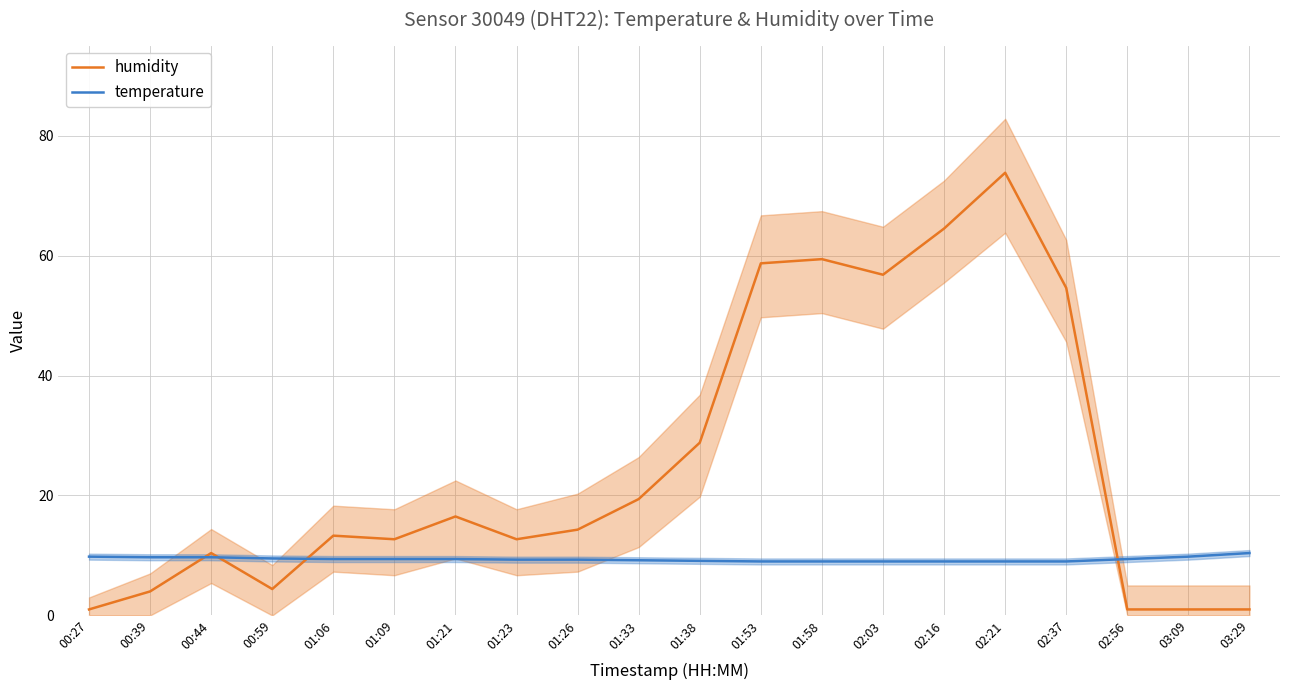

The value of temperature at 02:21 is 9.0. True or false?

True